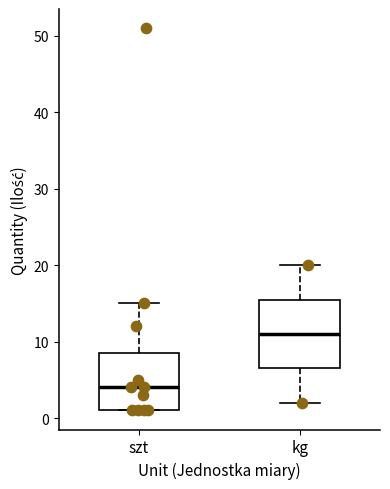

Reading left to right, read every box against the y-axis: the position of its median line, the range the box covers, and the ends of its whiskers. The values are not printed on the chart, so give them approximately, as read against the axis.

szt: median 4, box 1 to 9, whiskers 1 to 15
kg: median 11, box 7 to 16, whiskers 2 to 20